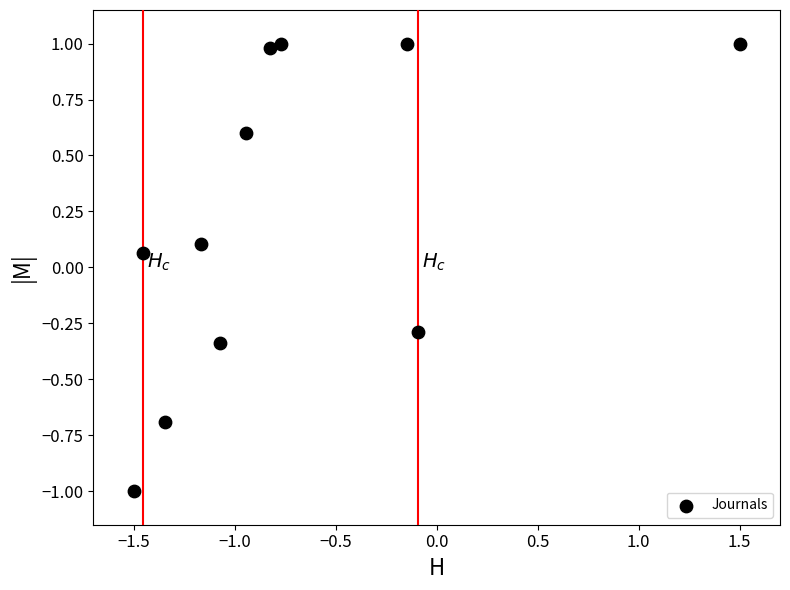

What is the range of X values (max minus min)?

3.0